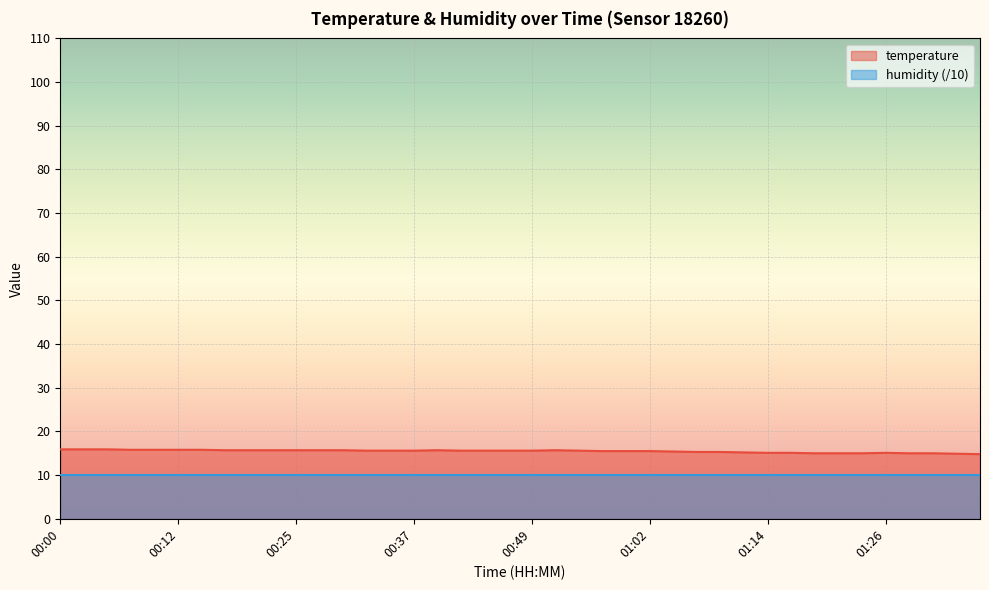

What is the difference between the maximum and minimum values?

1.1